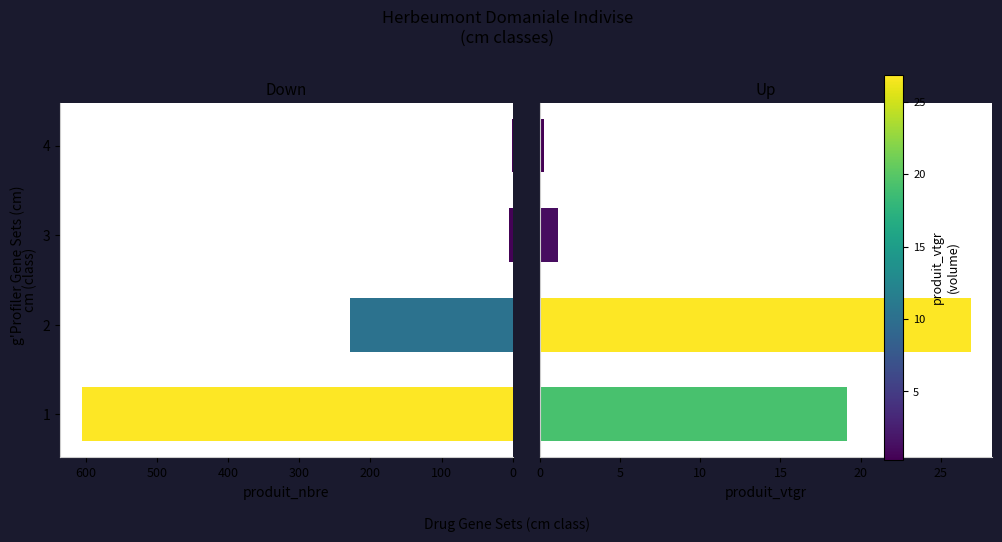

Reading left to right, extract all data points from this chart.

produit_nbre: 606.0	228.0	5.0	1.0
produit_vtgr: 19.2	26.9	1.1	0.3